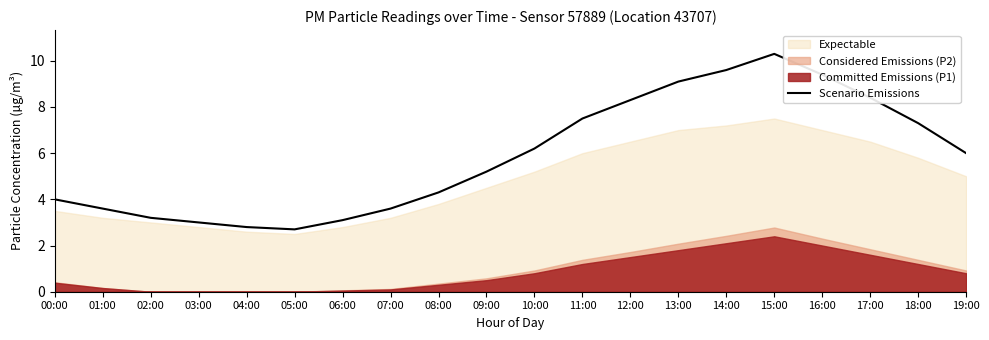

Which category has the lowest value across all series?

05:00